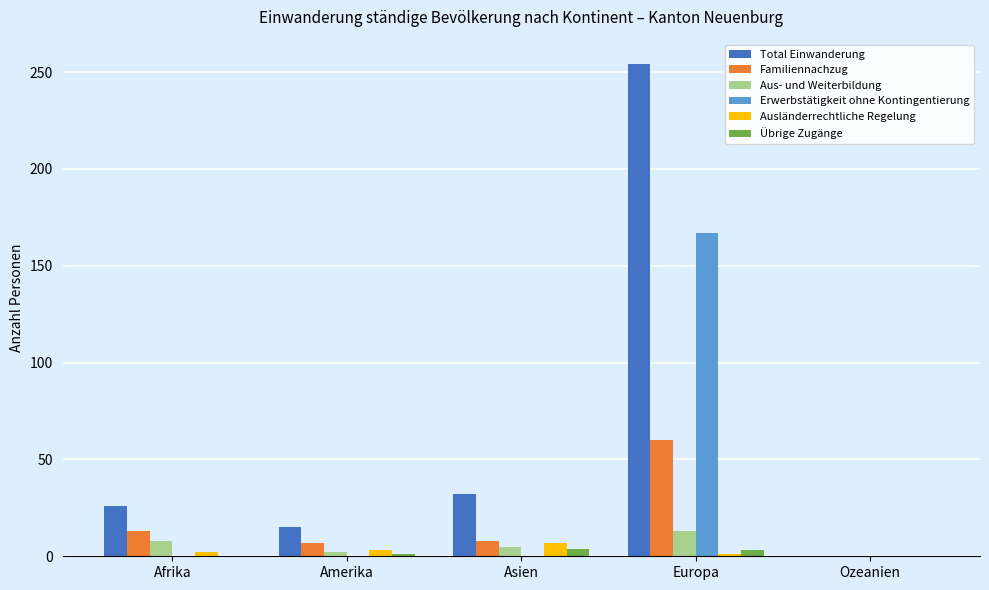

At which category is the sum across all series the highest?

Europa